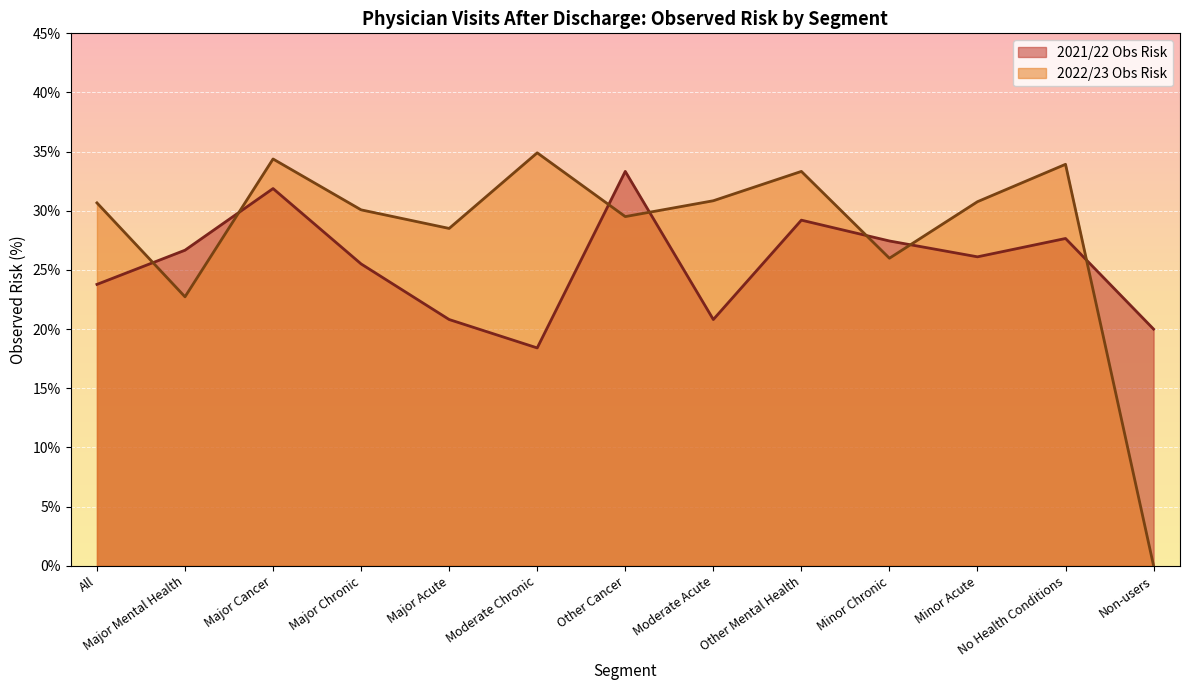

What is the greatest value displayed?

34.9